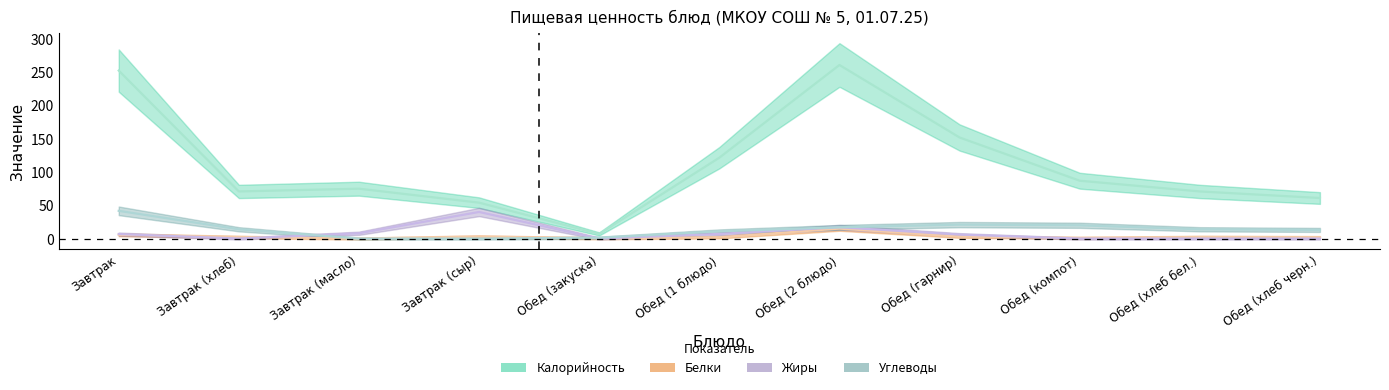

What is the approximate value of Калорийность at Завтрак?

252.6